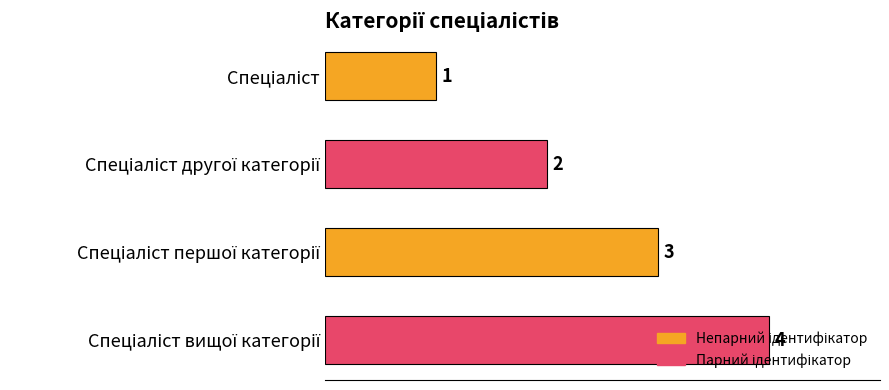

Count the values in the range 2 to 4.

3